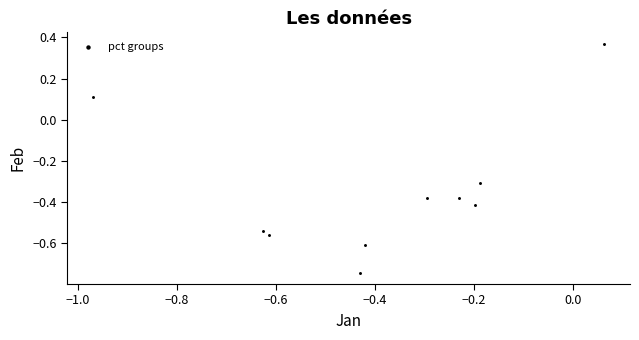

What is the range of X values (max minus min)?

1.0